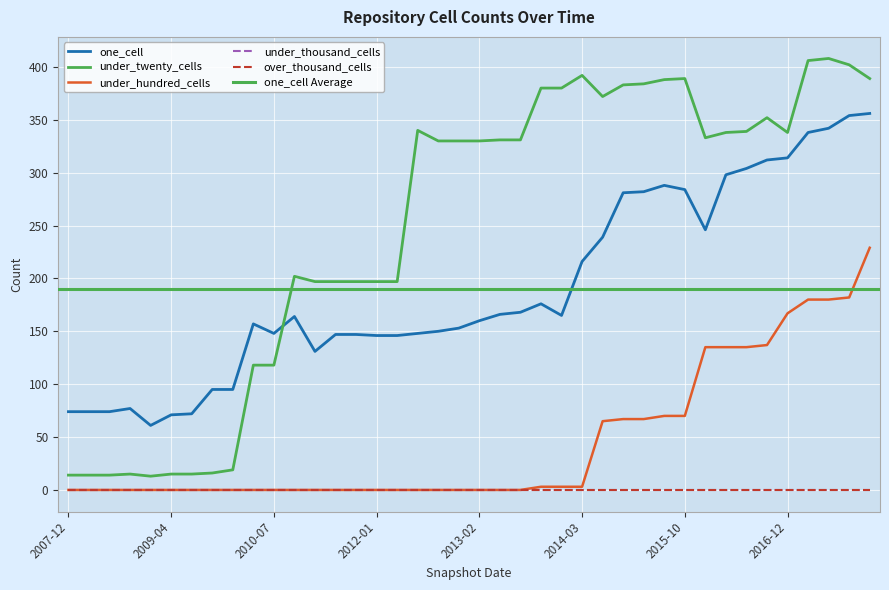

True or false: under_hundred_cells and one_cell intersect in this chart.

False